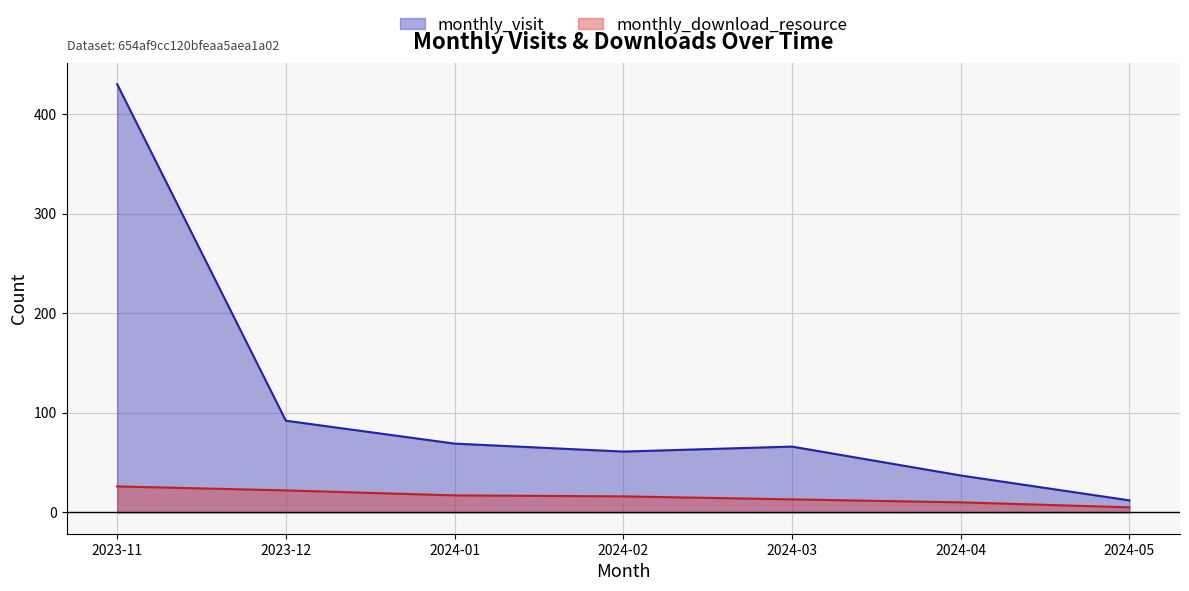

What is the difference between the maximum and minimum values in the monthly_visit series?

418